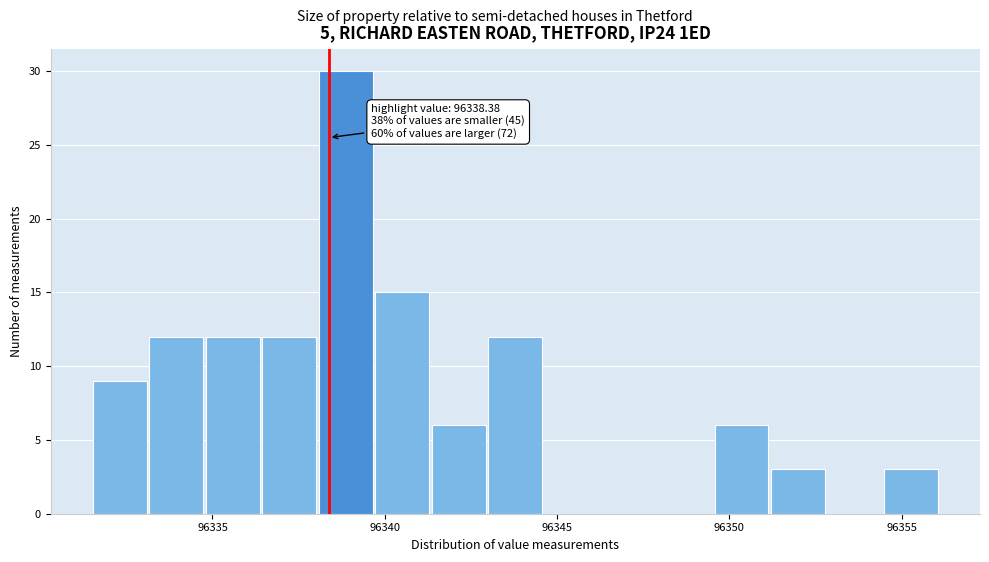

Read against the x-axis, roughly where is the centre of the tallest bar?

96339.0